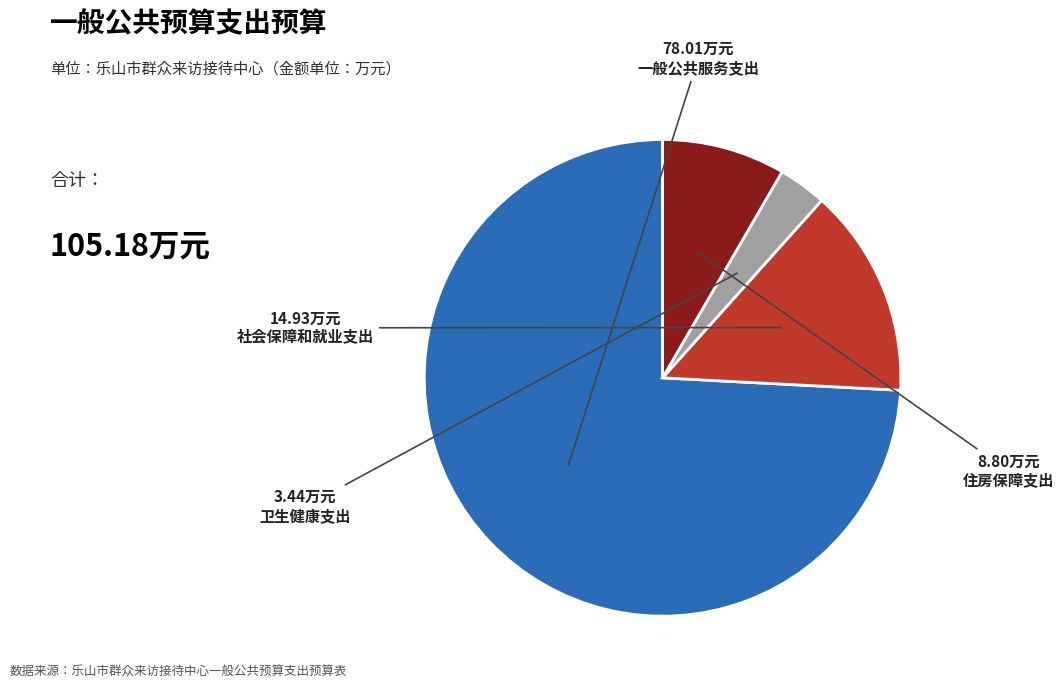

How many segments does this pie chart have?

4